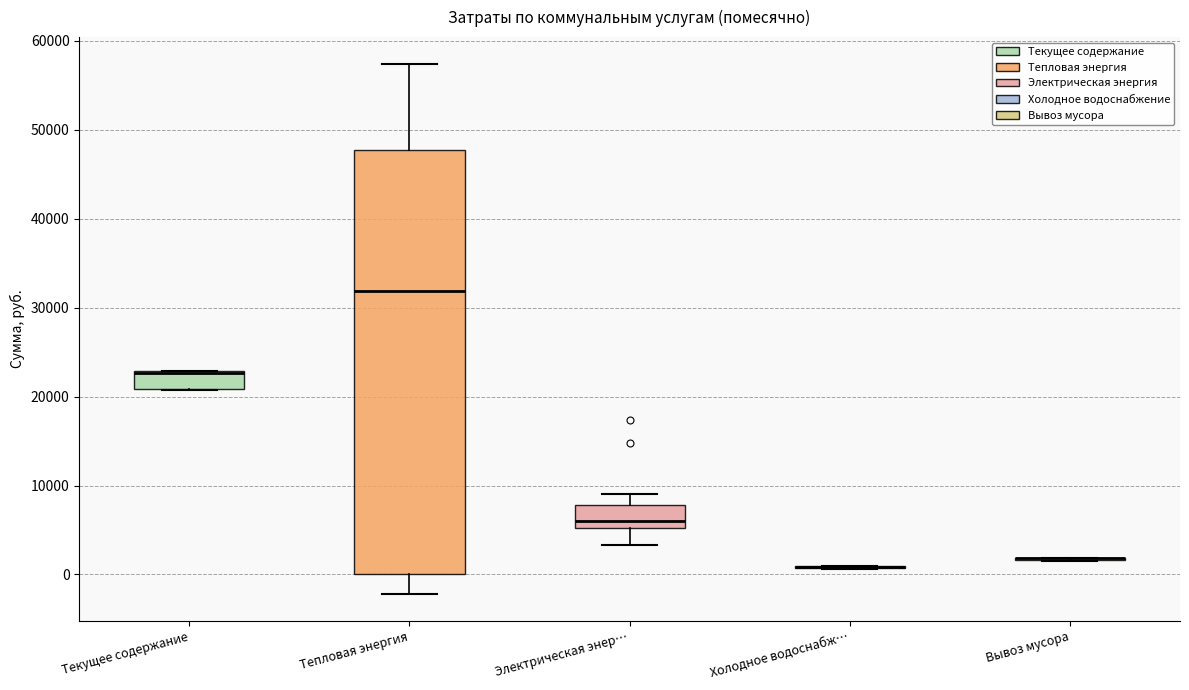

Where is the lower edge of the box for Тепловая энергия on the y-axis? The values are not printed on the chart, so give them approximately, as read against the axis.

0